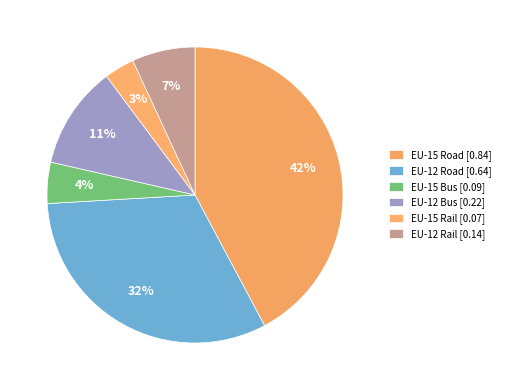

Rank the categories by value from highest to lowest.

EU-15 Road, EU-12 Road, EU-12 Bus, EU-12 Rail, EU-15 Bus, EU-15 Rail